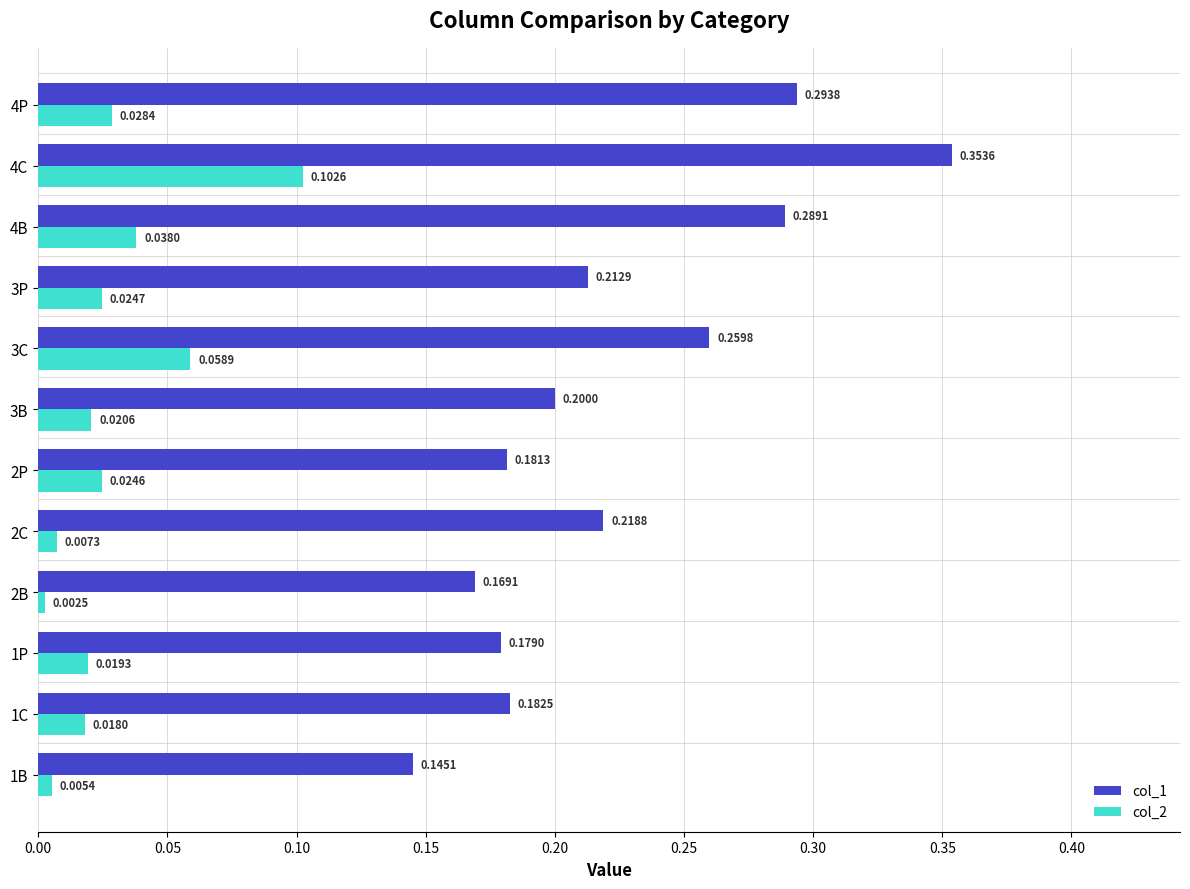

Which series has the widest spread of values?

col_1